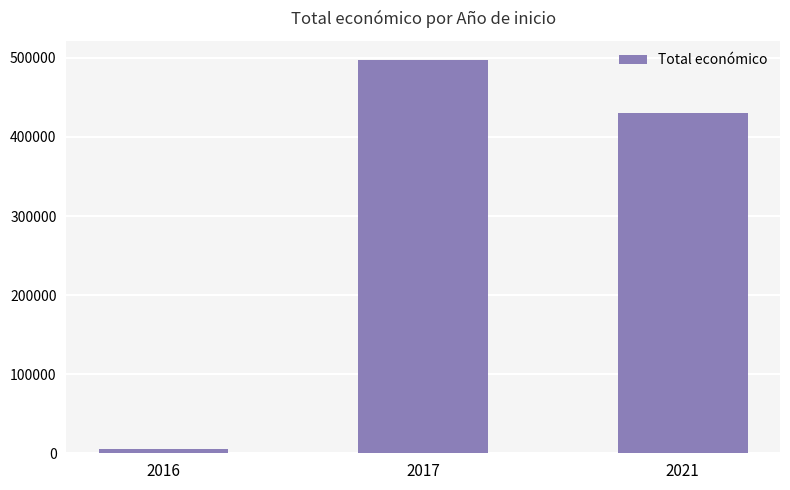

Count the values in the range 5718 to 496743.

3